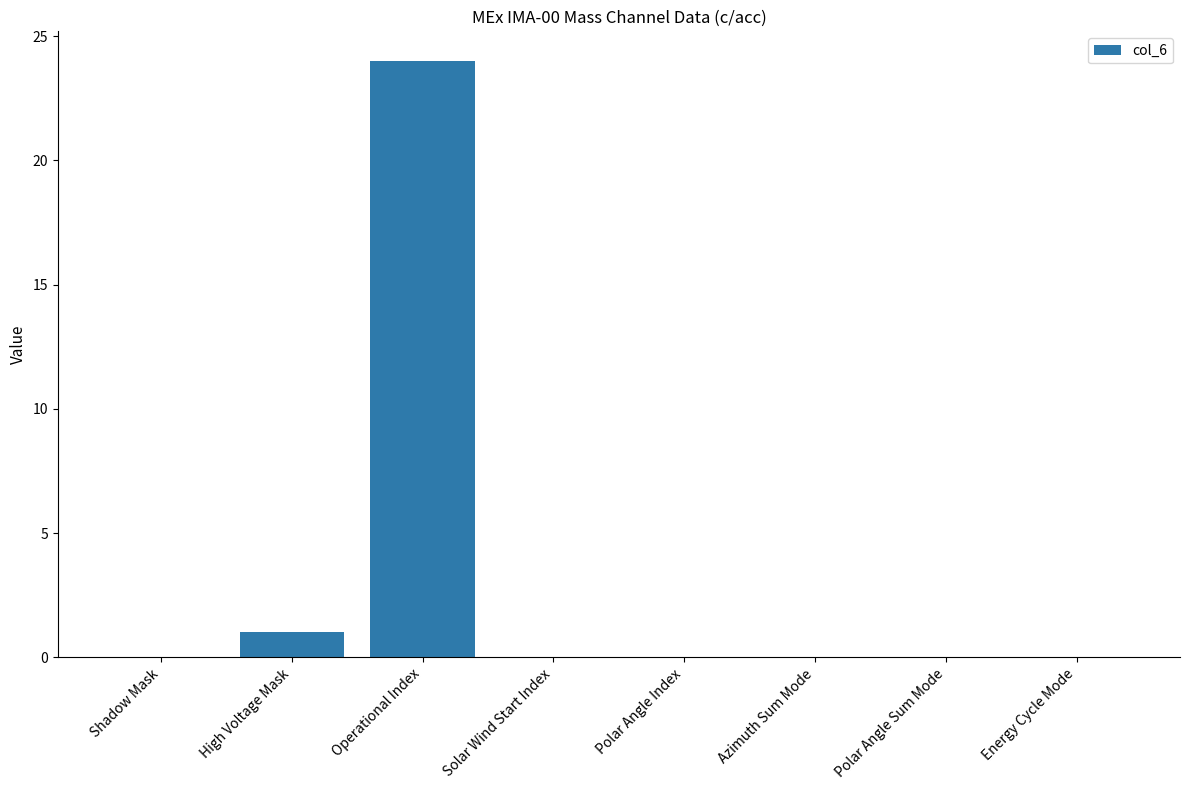

True or false: the data shows 10 at Polar Angle Index.

False